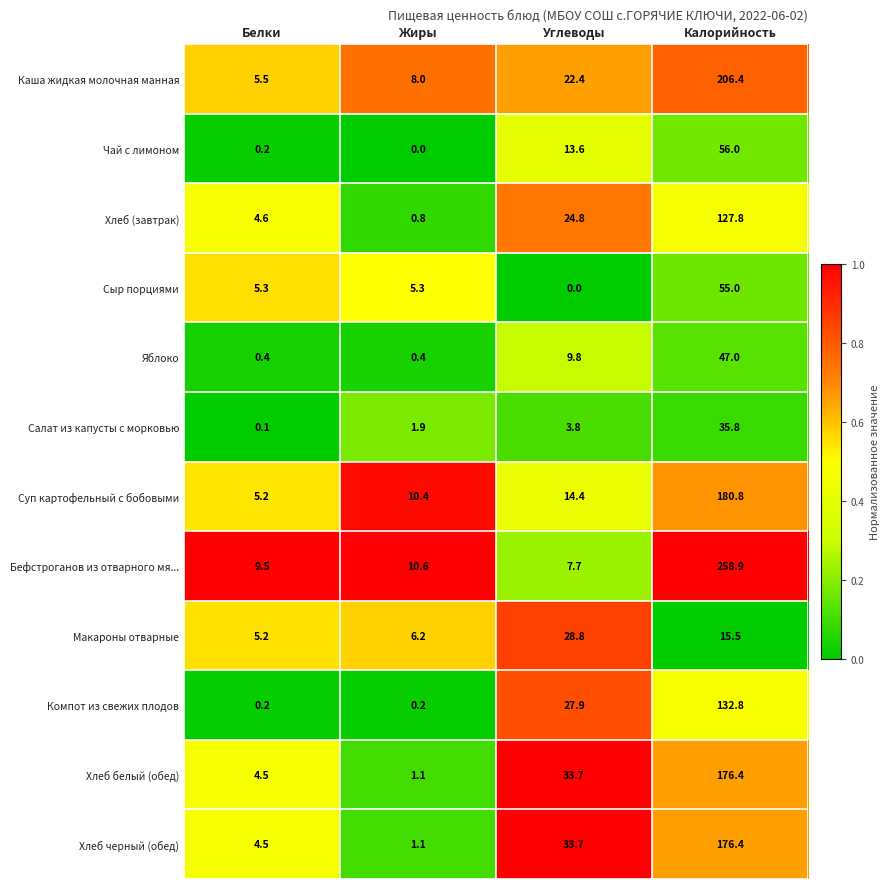

Which category has the highest value across all series?

Калорийность